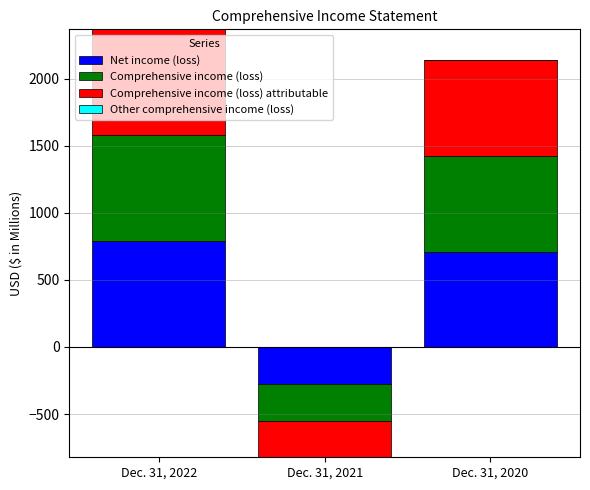

The value of Comprehensive income (loss) at Dec. 31, 2021 is 0.0. True or false?

True